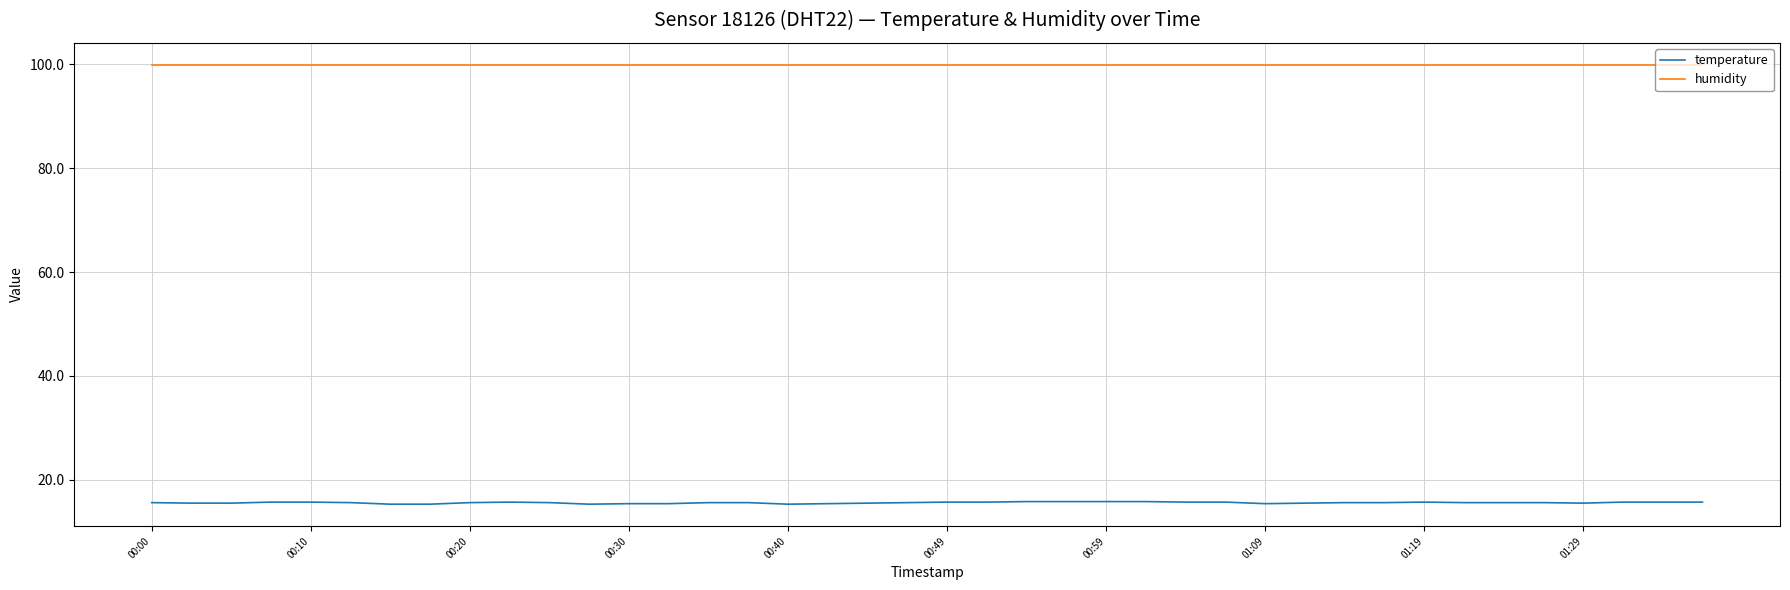

List the series in order of their peak value, lowest first.

temperature, humidity